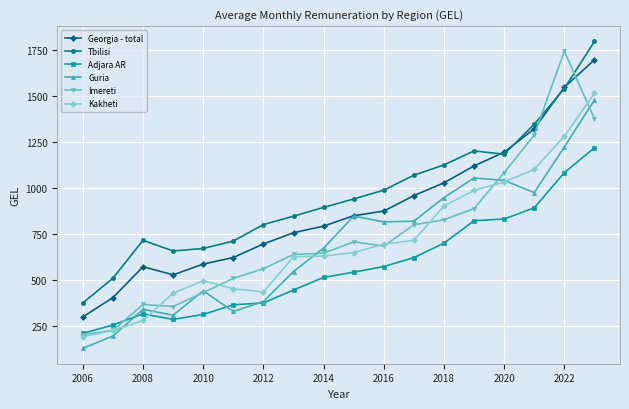

How many lines are shown in the chart?

6